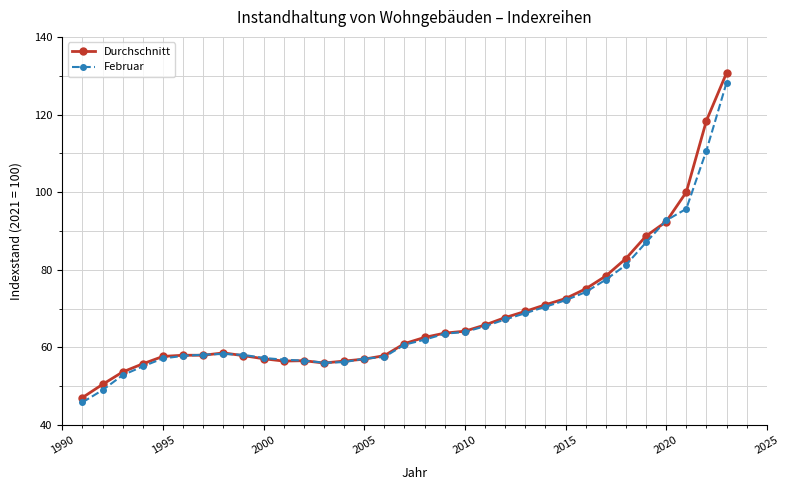

What is the value of the Durchschnitt point at the 17th from the left?

61.0